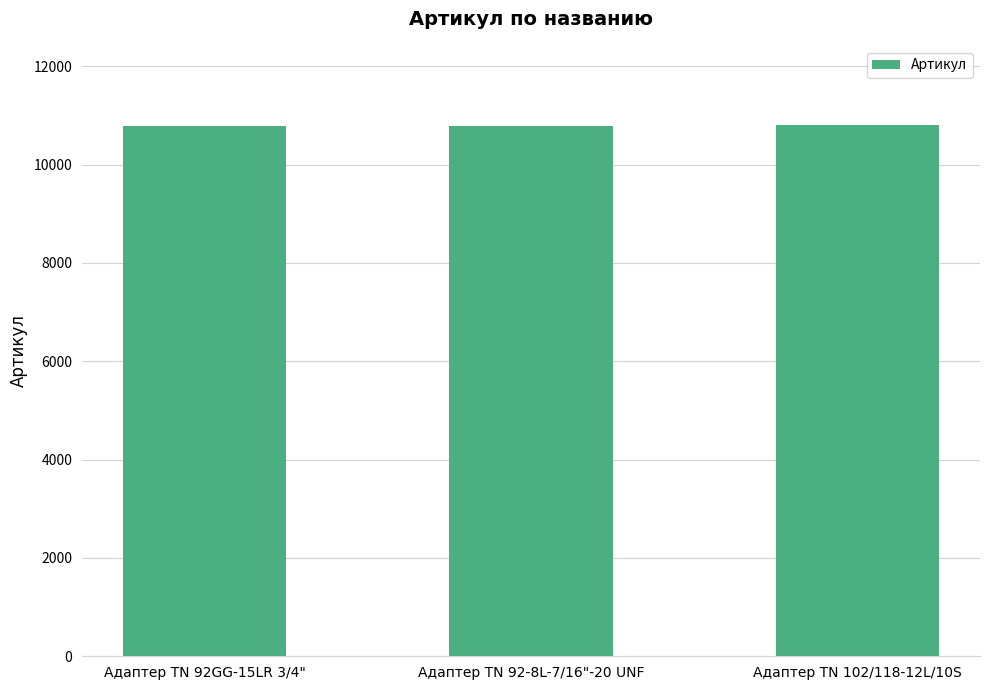

What is the sum of all values?

32382